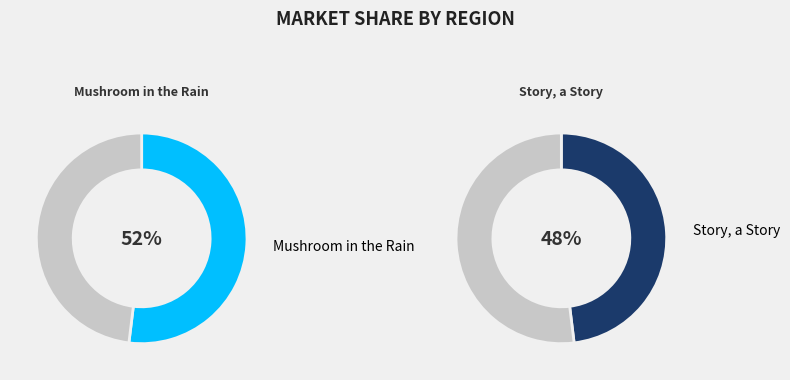

What is the ratio of the value at Story, a Story to the value at Mushroom in the Rain?

0.9